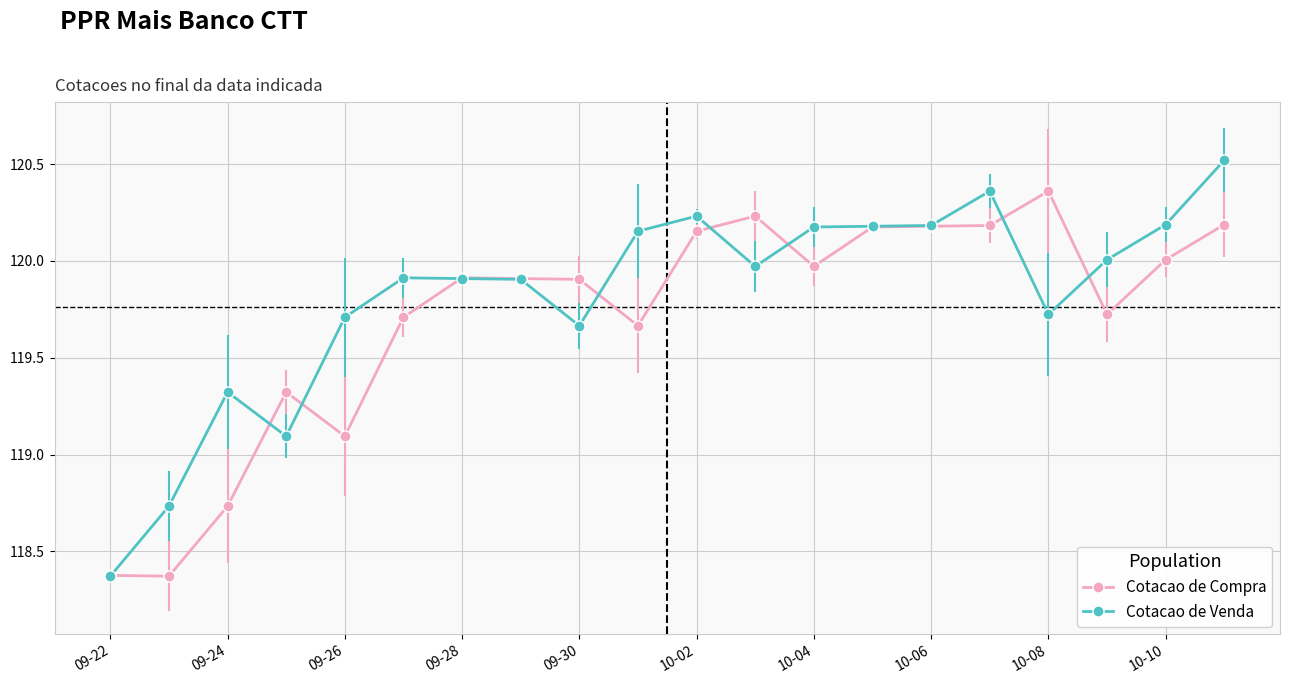

After their last crossing, which series has the higher values: Cotacao de Compra or Cotacao de Venda?

Cotacao de Venda